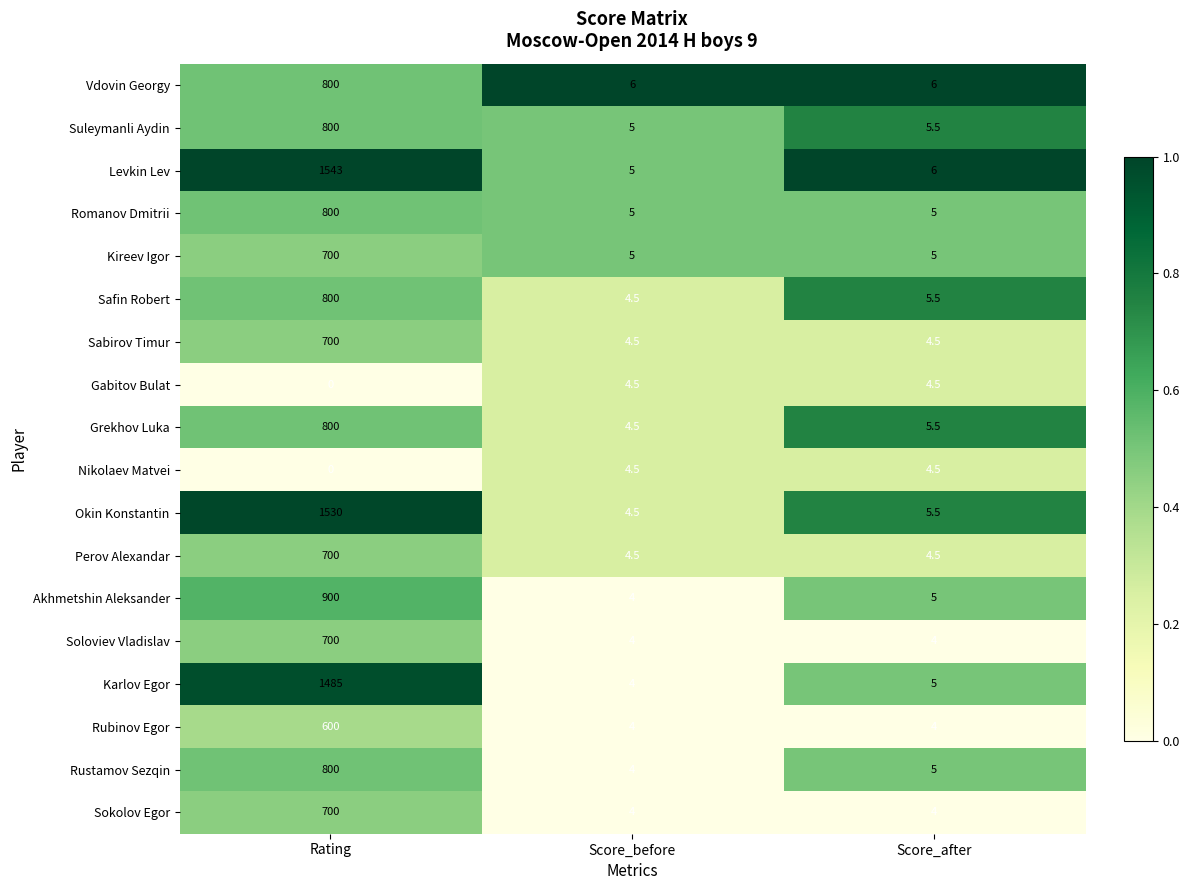

Which series has the largest range (max minus min)?

Levkin Lev